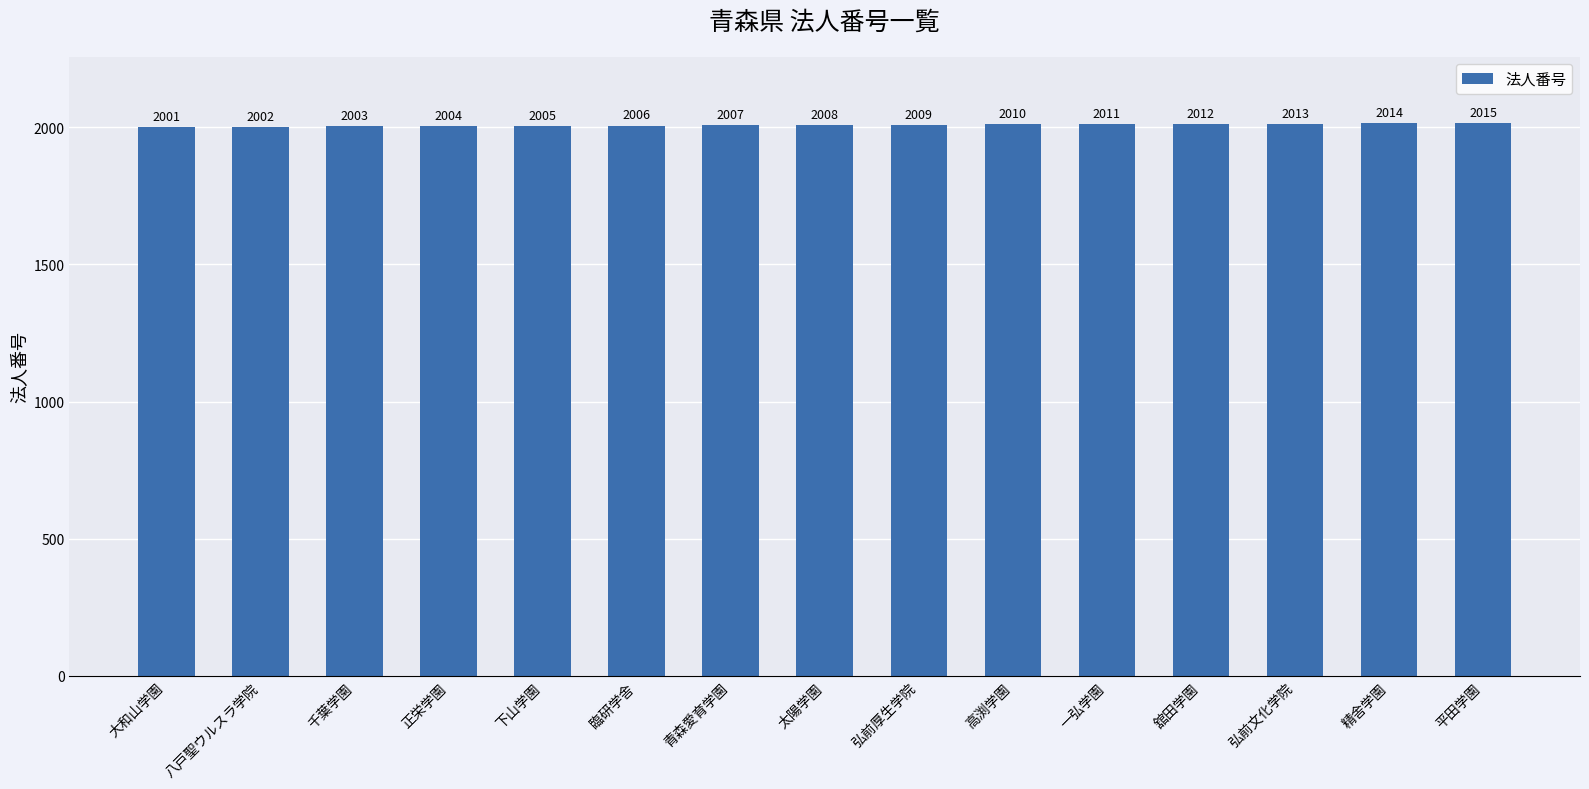

What is the value of the 10th bar from the left?

2010